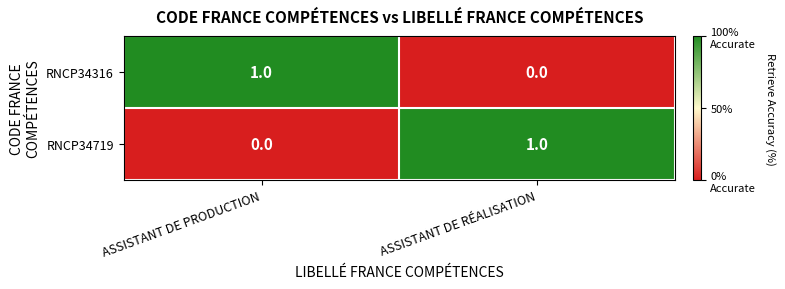

Rank the categories by RNCP34719 value from lowest to highest.

ASSISTANT DE PRODUCTION, ASSISTANT DE RÉALISATION